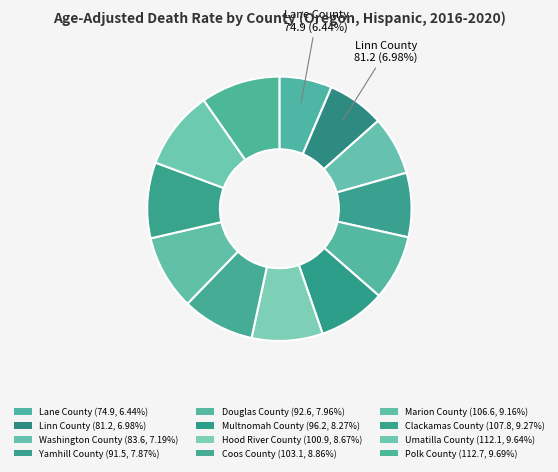

To the nearest percent, what is the difference between the largest and smallest slice percentages?

3%